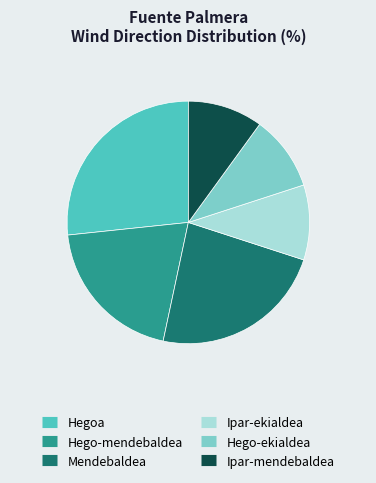

Combined, do Hegoa and Ipar-mendebaldea account for over 50%?

No